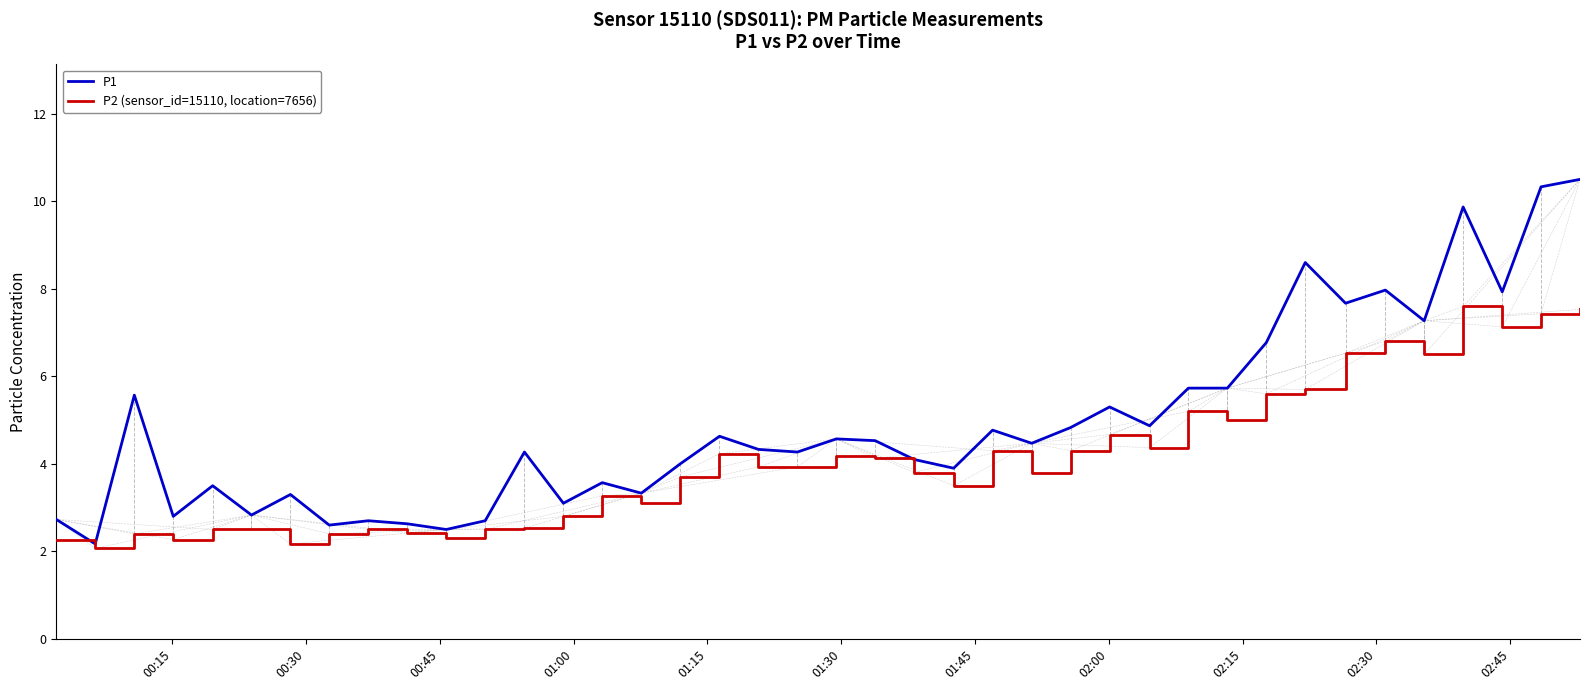

What is the average value of the P2 (sensor_id=15110, location=7656) series?

4.1